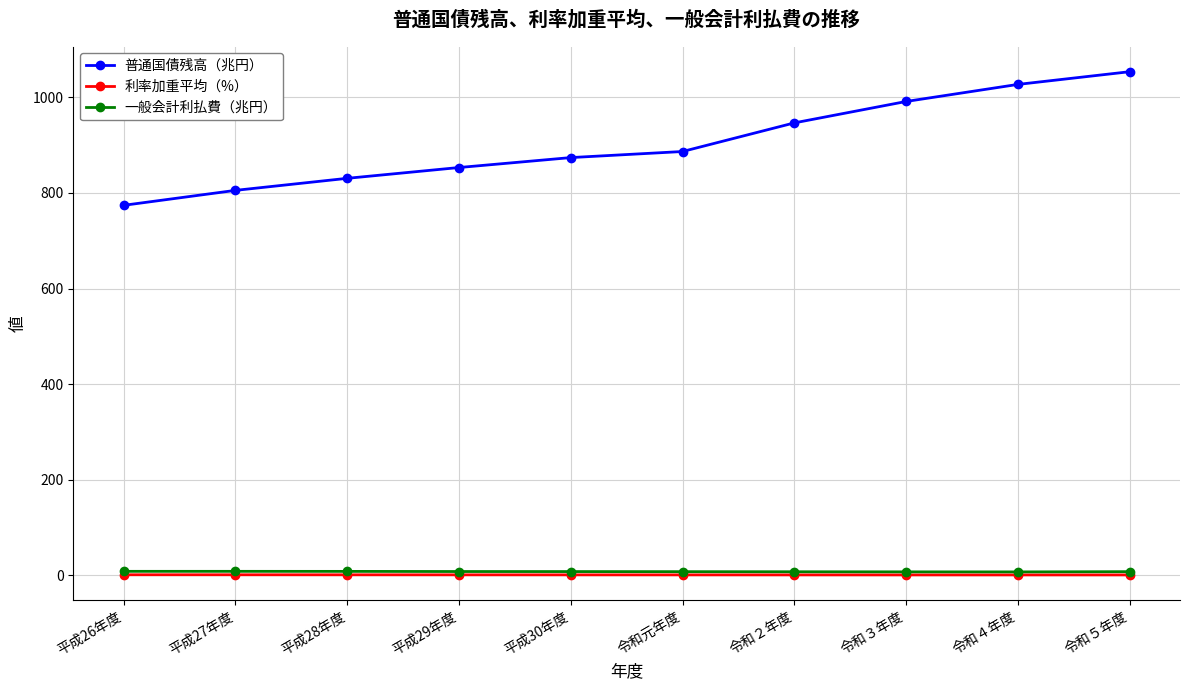

What is the label of the 10th point from the right?

平成26年度